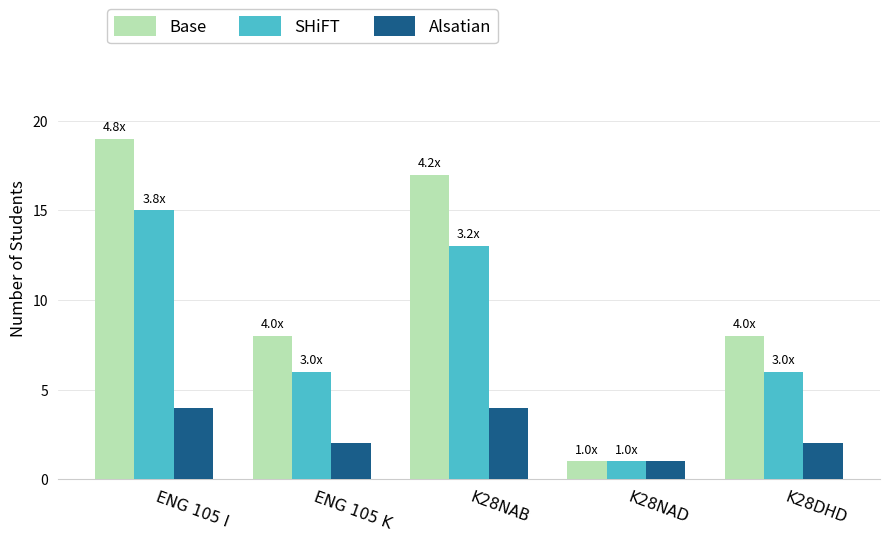

Rank the series by their average value, from lowest to highest.

Alsatian, SHiFT, Base